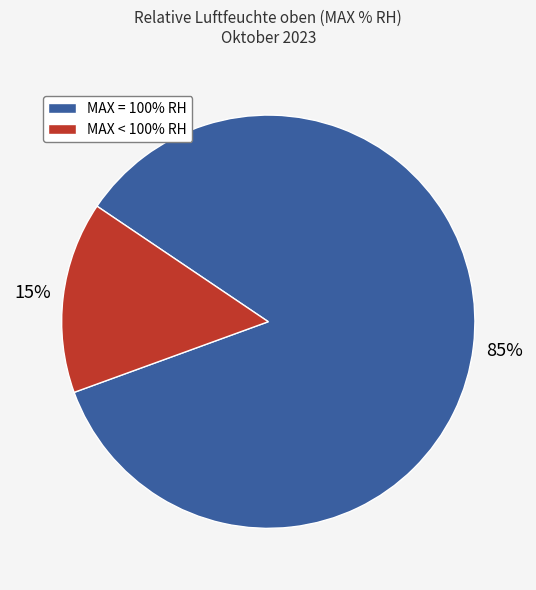

Between MAX = 100% RH and MAX < 100% RH, which is larger?

MAX = 100% RH